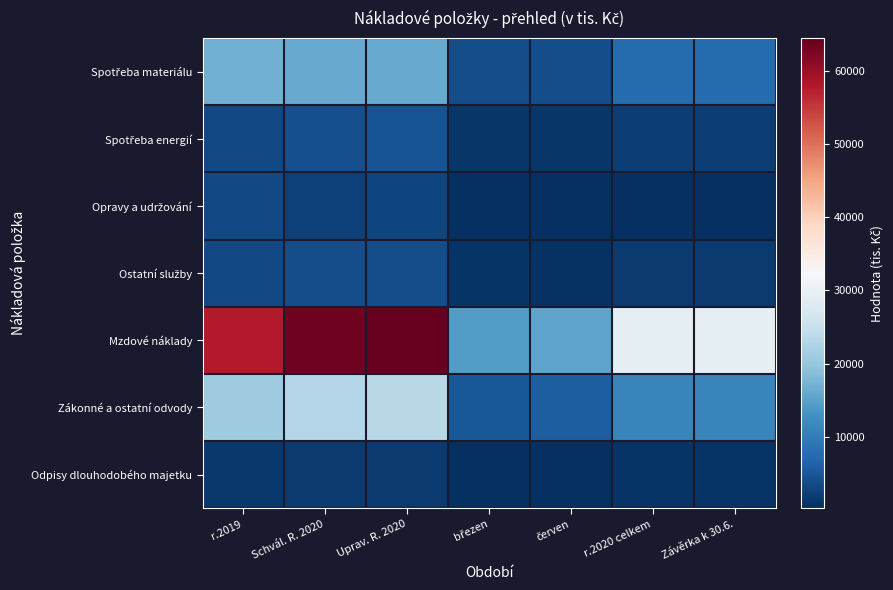

What is the spread (max minus min) of values at Závěrka k 30.6.?

29139